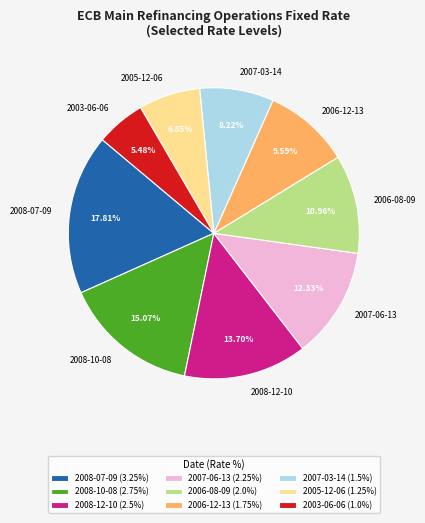

Approximately how many times larger is the value at 2006-12-13 compared to 2008-12-10?

0.7